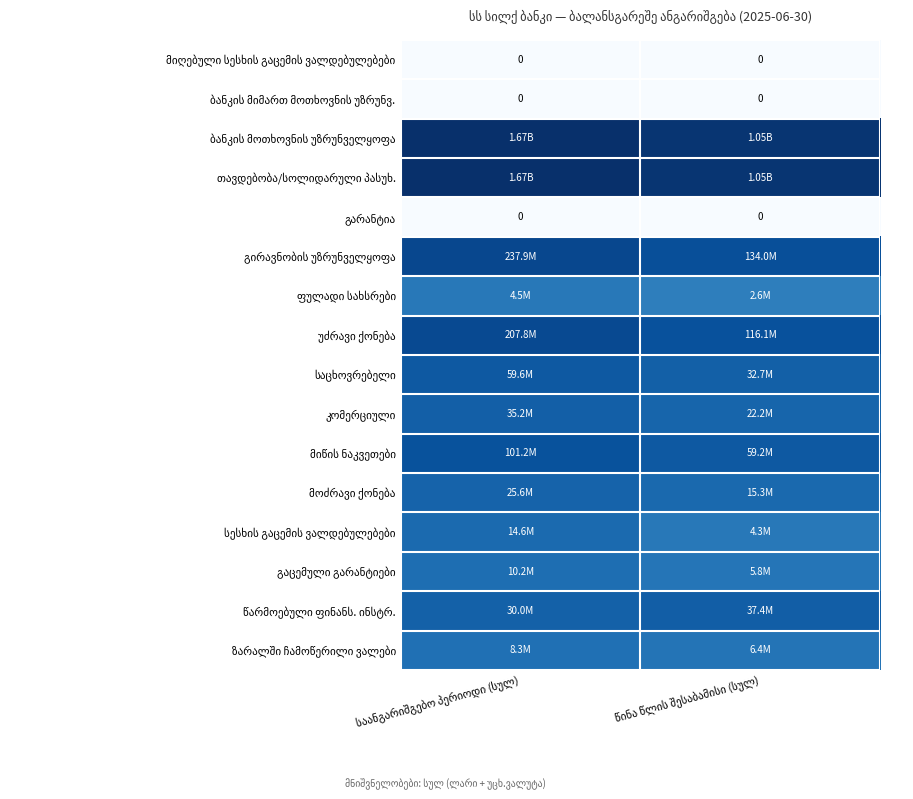

List the series in order of their peak value, highest first.

ბანკის მოთხოვნის უზრუნველყოფა, თავდებობა/სოლიდარული პასუხ., გირავნობის უზრუნველყოფა, უძრავი ქონება, მიწის ნაკვეთები, საცხოვრებელი, წარმოებული ფინანს. ინსტრ., კომერციული, მოძრავი ქონება, სესხის გაცემის ვალდებულებები, გაცემული გარანტიები, ზარალში ჩამოწერილი ვალები, ფულადი სახსრები, მიღებული სესხის გაცემის ვალდებულებები, ბანკის მიმართ მოთხოვნის უზრუნვ., გარანტია